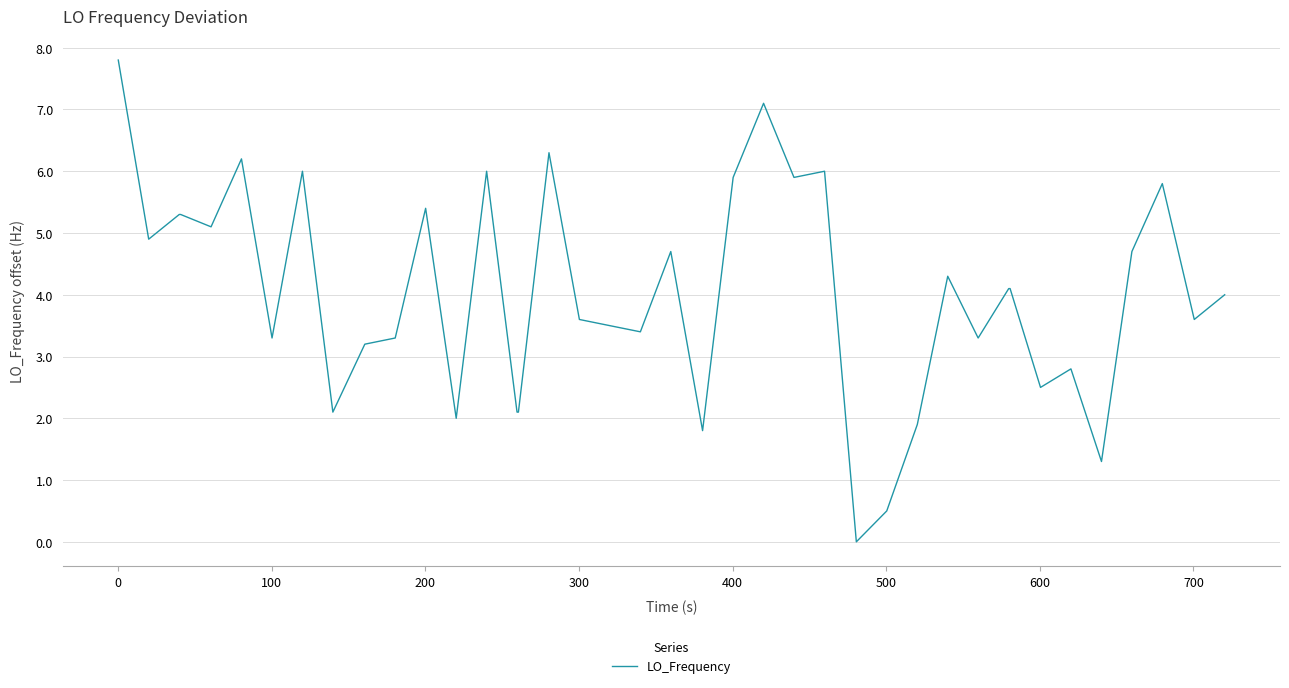

What is the greatest value displayed?

7.8